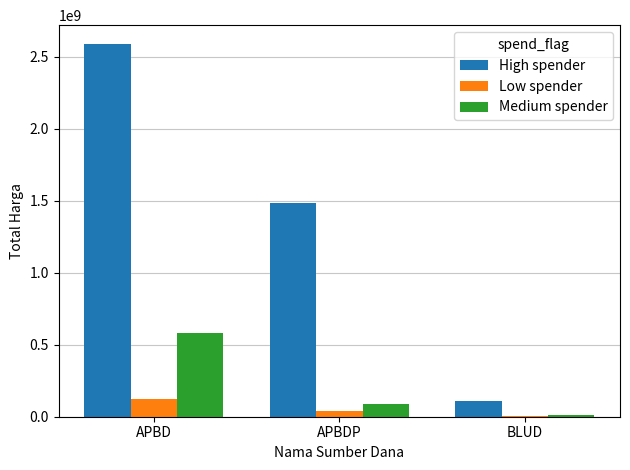

Are the bars horizontal?

No